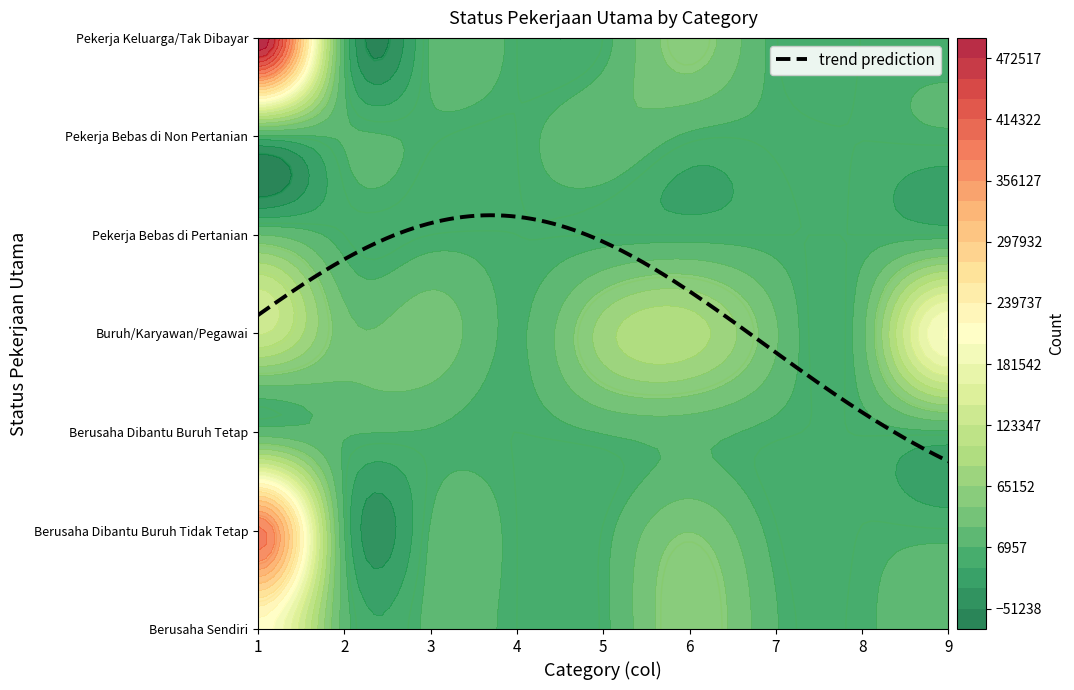

Reading right to left, transcribe all the data shown in this chart.

Berusaha Sendiri: 8=19104	7=3528	6=8440	5=62171	4=2220	3=0	2=11892	1=17175	0=212744
Berusaha Dibantu Buruh Tidak Tetap: 8=1062	7=391	6=812	5=45067	4=705	3=0	2=8356	1=7469	0=381672
Berusaha Dibantu Buruh Tetap: 8=4499	7=568	6=1930	5=13226	4=8092	3=0	2=5739	1=8746	0=14961
Buruh/Karyawan/Pegawai: 8=202497	7=20584	6=28884	5=95164	4=74843	3=4157	2=40059	1=34580	0=125619
Pekerja Bebas di Pertanian: 8=0	7=0	6=0	5=0	4=0	3=0	2=0	1=0	0=26388
Pekerja Bebas di Non Pertanian: 8=4376	7=215	6=2117	5=3691	4=24153	3=0	2=2188	1=8792	0=0
Pekerja Keluarga/Tak Dibayar: 8=1113	7=318	6=832	5=56359	4=193	3=0	2=9744	1=7164	0=491915